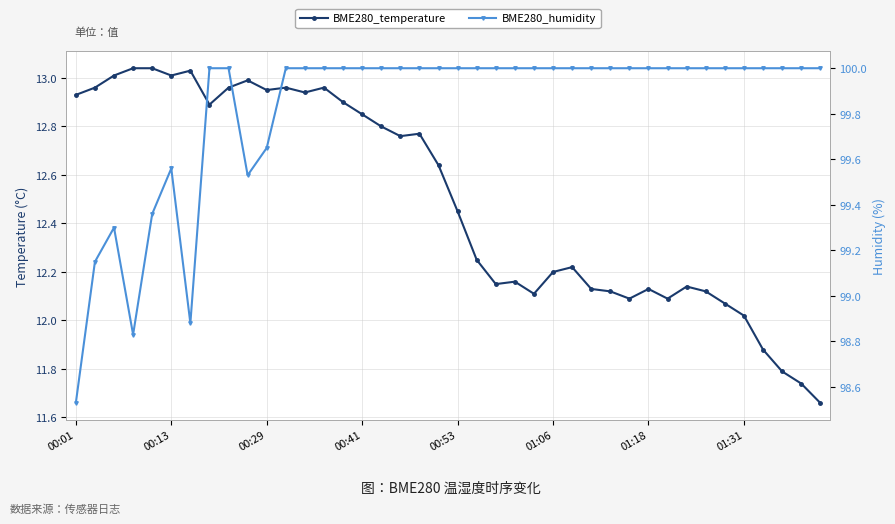

List the series in order of their overall mean, lowest first.

BME280_temperature, BME280_humidity